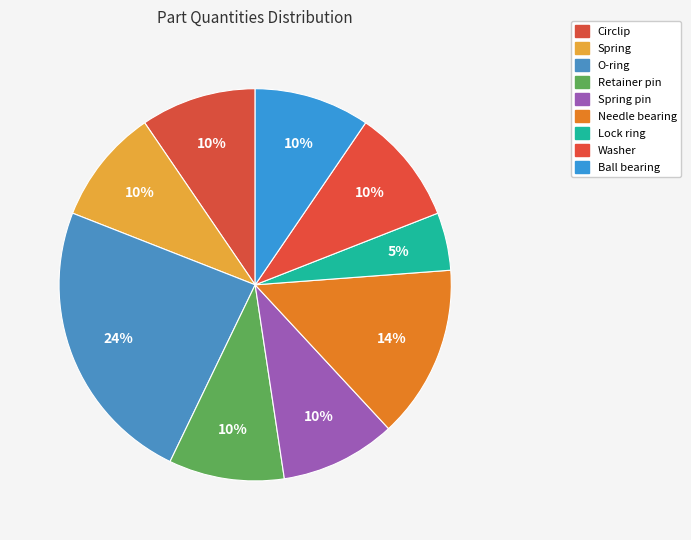

How many slices are in this pie chart?

9